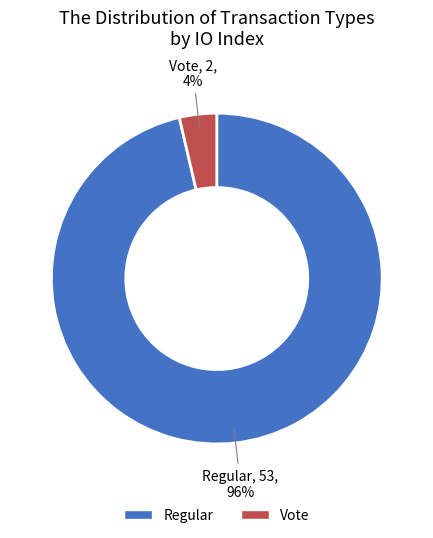

To the nearest percent, what is the combined percentage of Vote and Regular?

100%